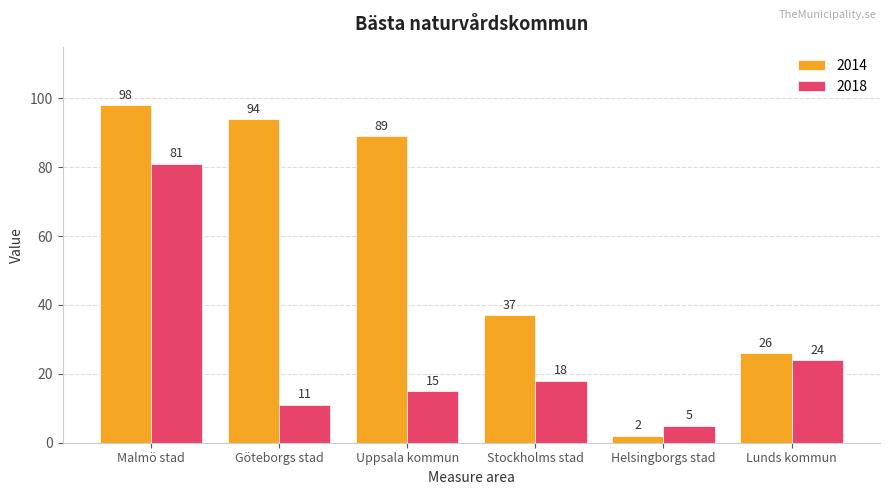

What position from the right is Helsingborgs stad?

2